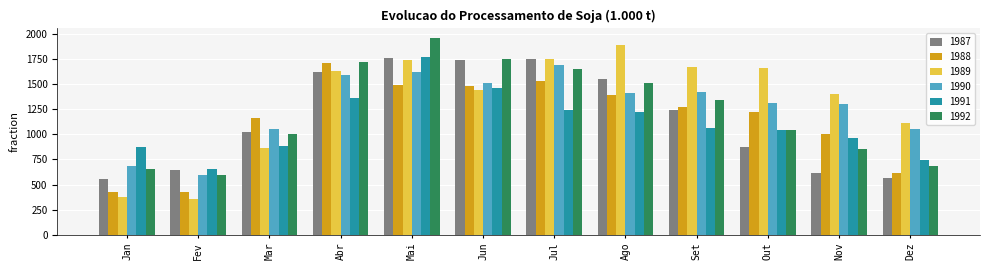

At which label does 1990 first exceed 1413?

Abr